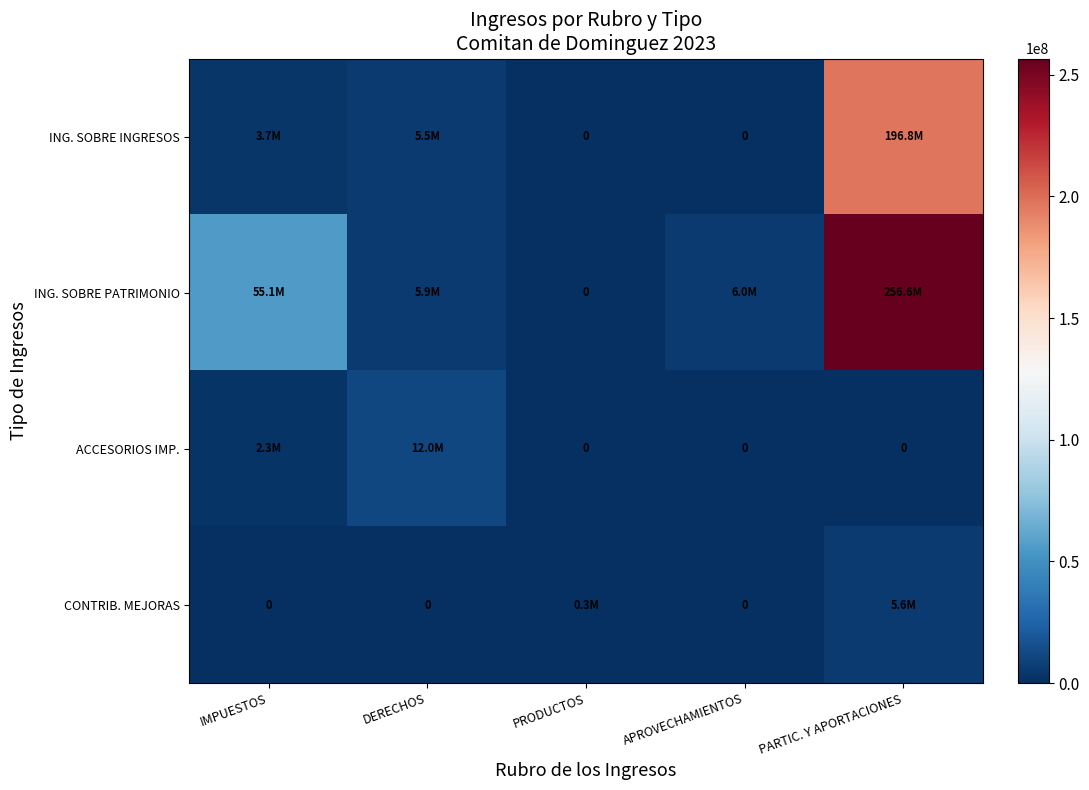

Count the number of categories in the chart.

5